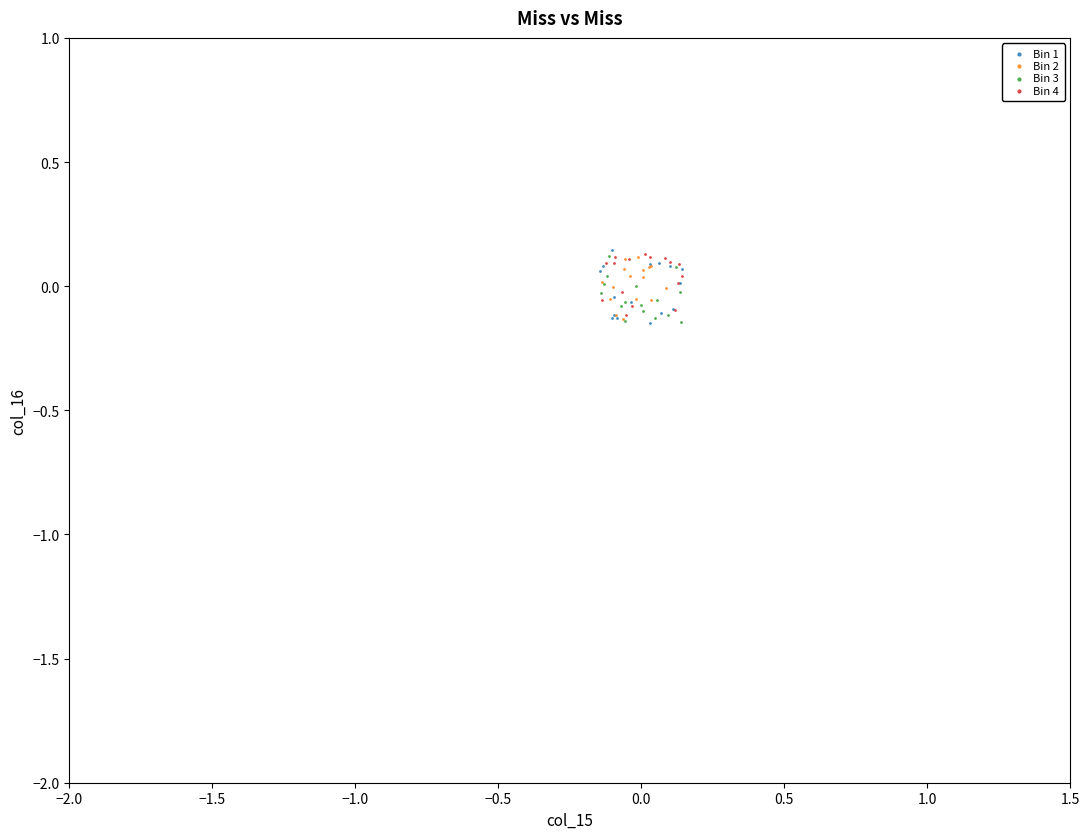

What are all the series names shown in the legend?

Bin 1, Bin 2, Bin 3, Bin 4